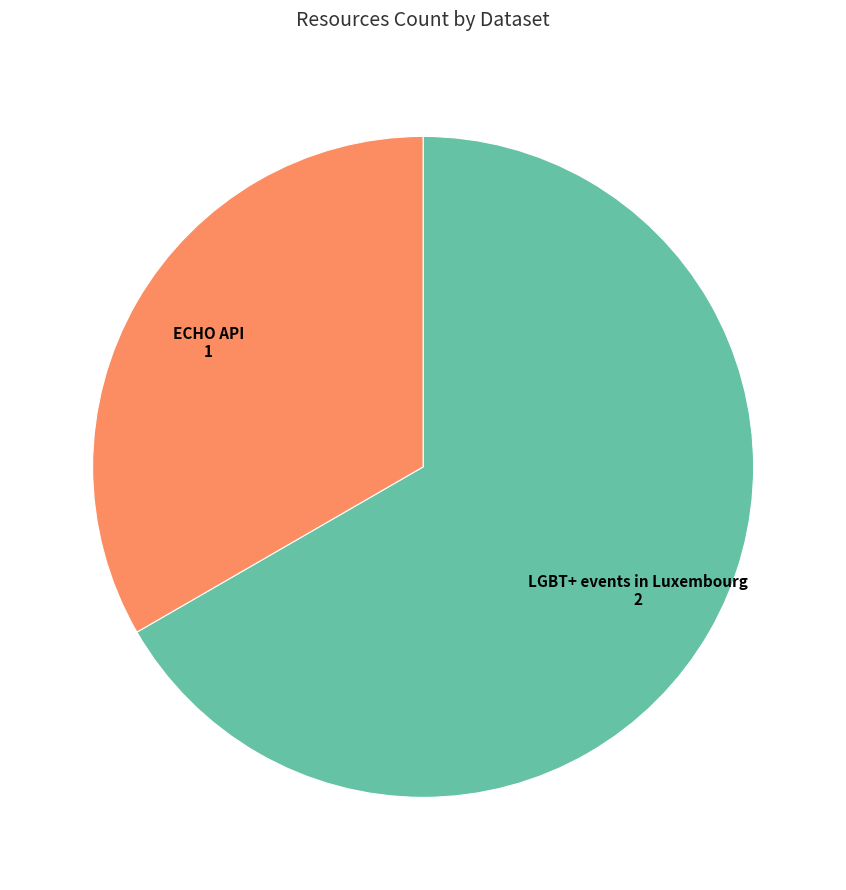

Which slice is the largest?

LGBT+ events in Luxembourg